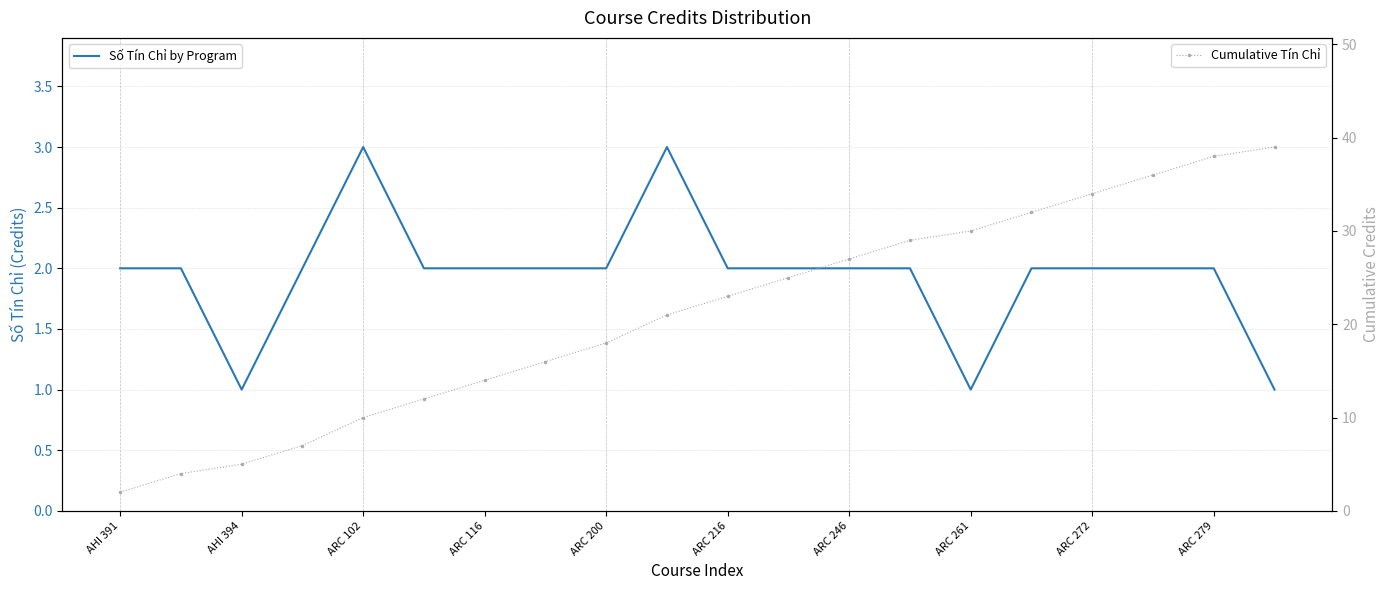

What is the smallest value displayed?

1